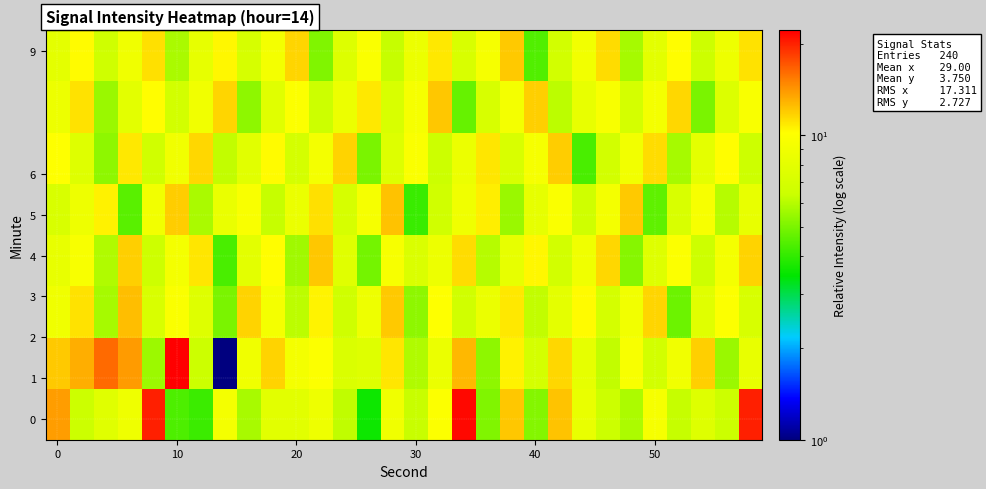

Count the number of data series in this chart.

8